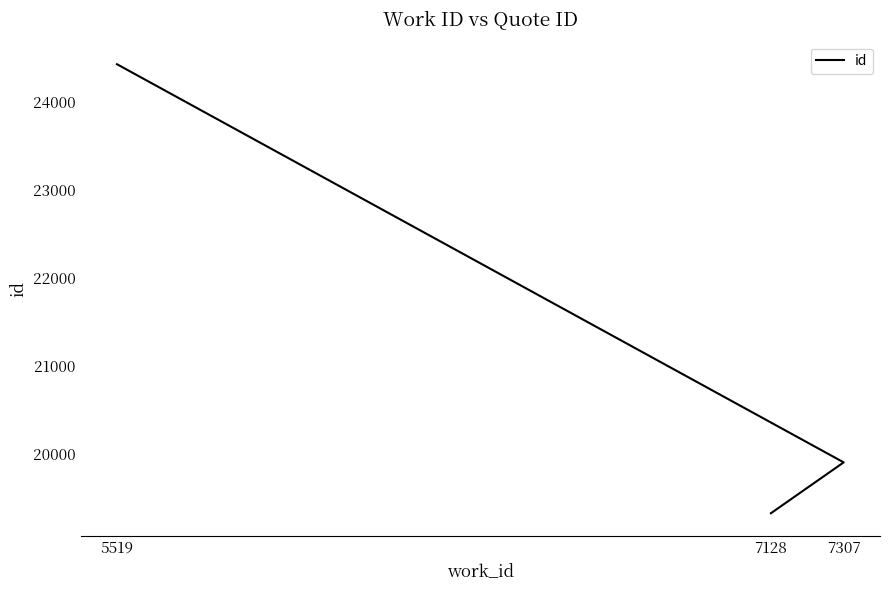

How many categories are shown in the chart?

3